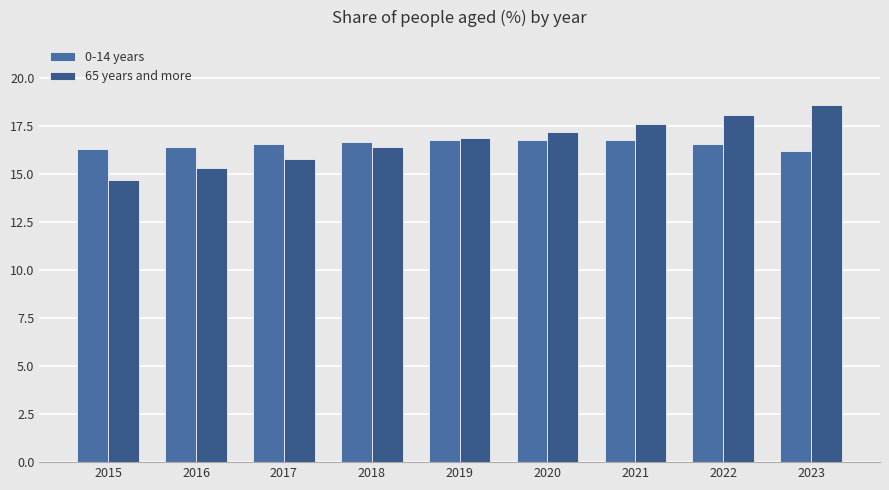

What is the highest value of the 65 years and more series?

18.6